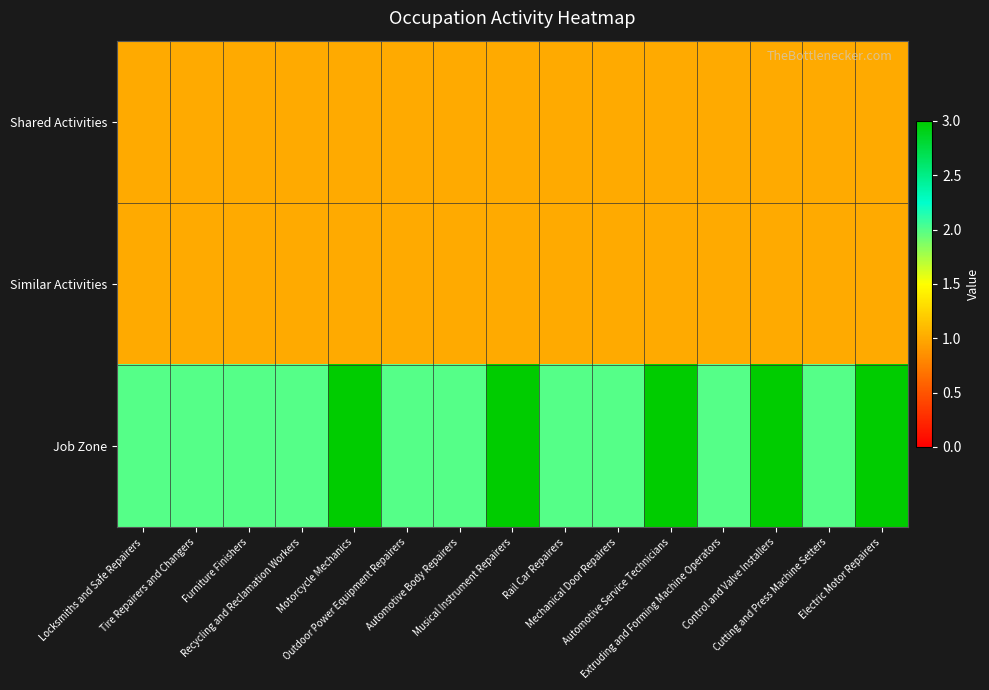

Rank the series by their maximum value, from lowest to highest.

Shared Activities, Similar Activities, Job Zone